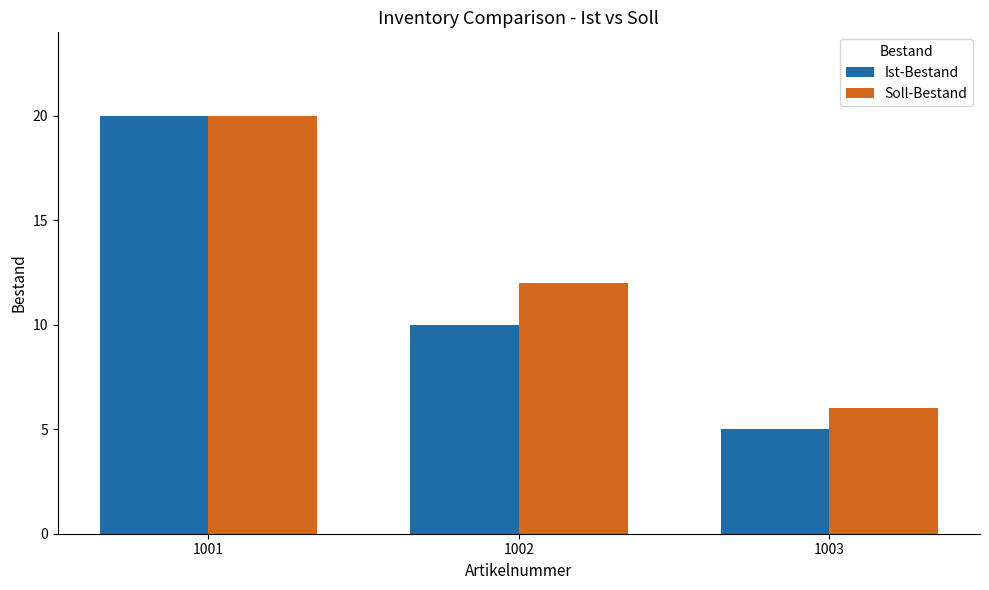

Are the bars horizontal?

No